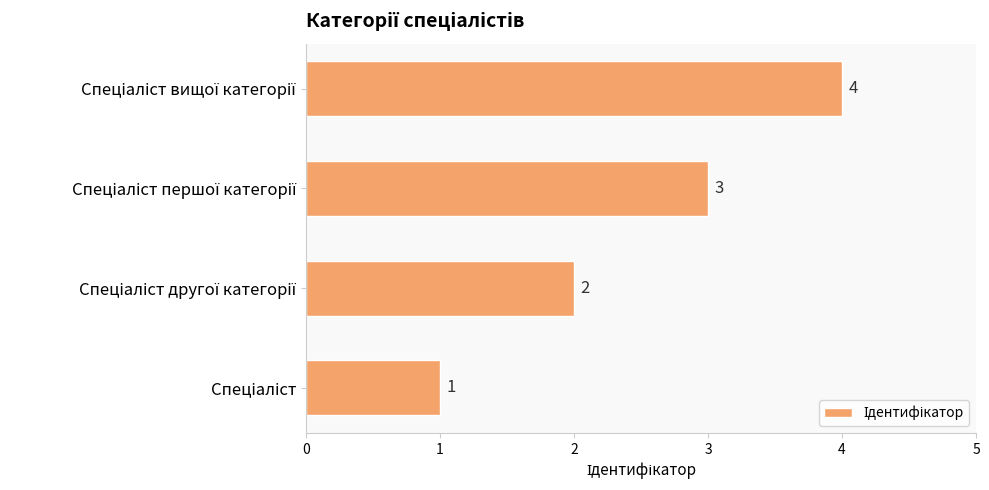

What is the sum of all values?

10